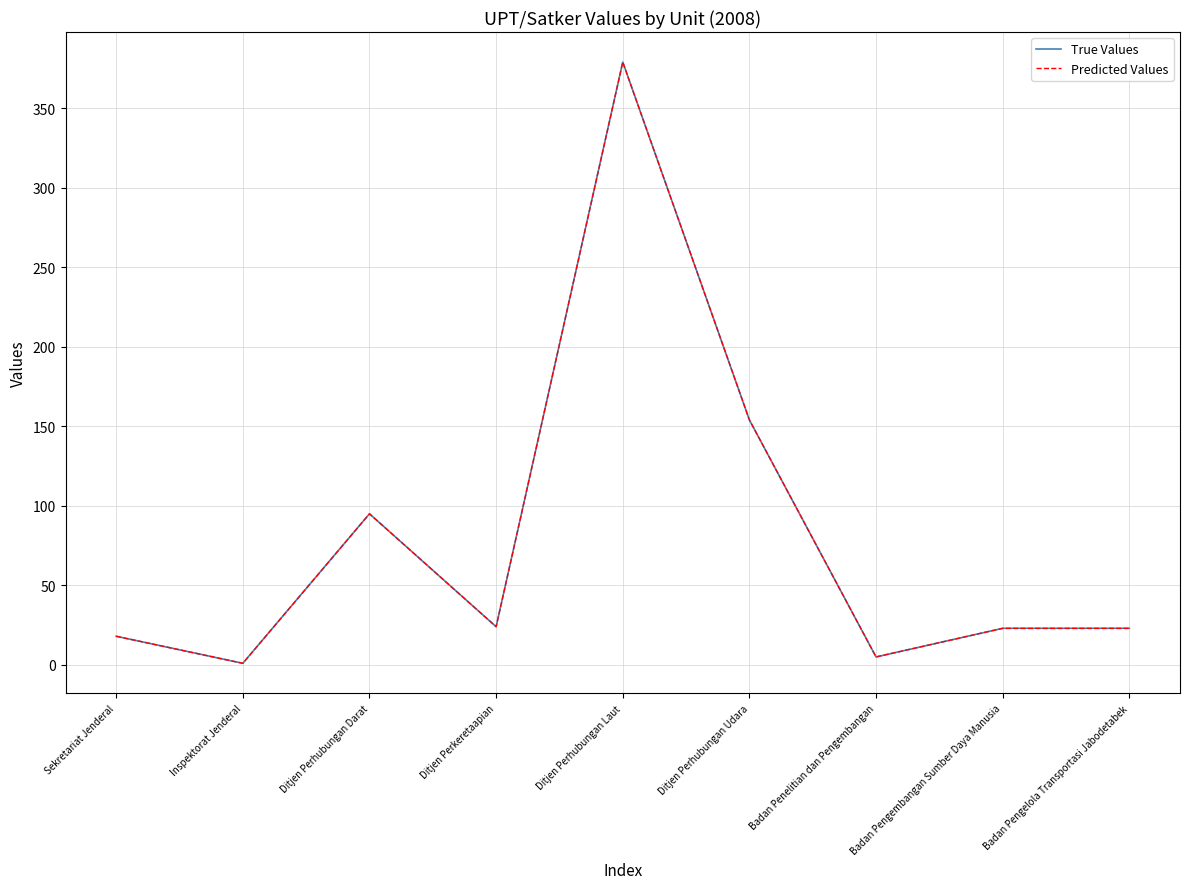

What is the maximum value for True Values?

379